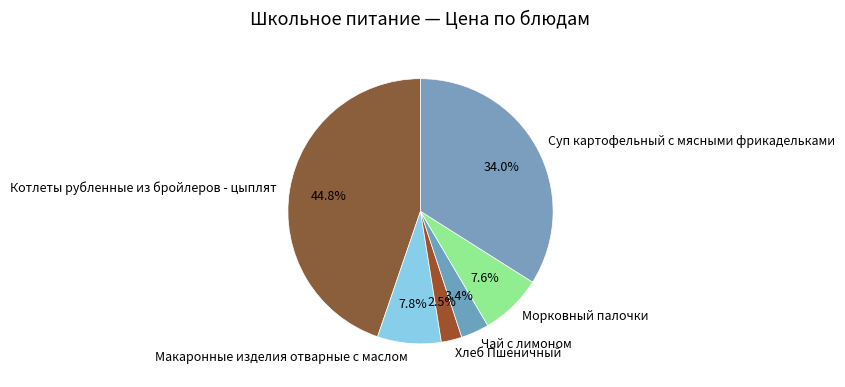

What is the total percentage of Суп картофельный с мясными фрикадельками and Котлеты рубленные из бройлеров - цыплят?

78.7%